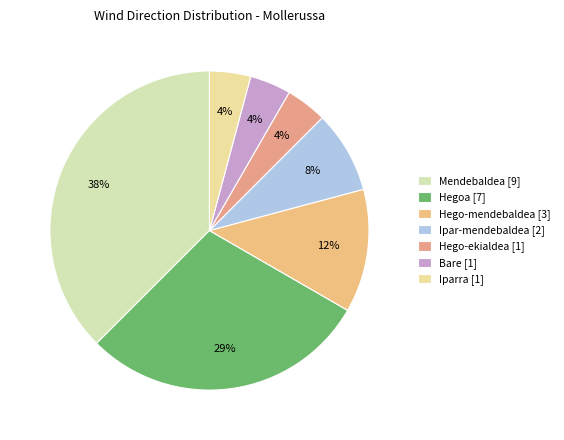

Is it true that Hegoa is 29% of the pie?

True